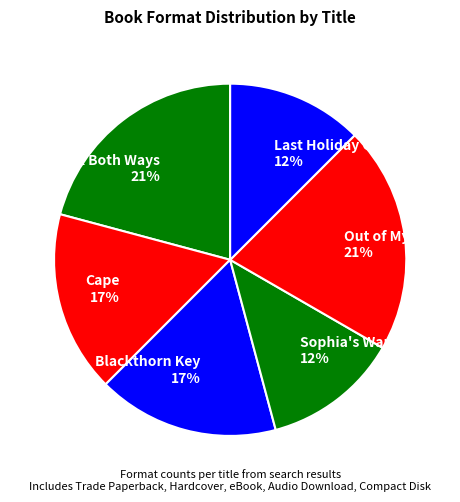

What is the ratio of the value at Blackthorn Key to the value at Out of My Mind?

0.8